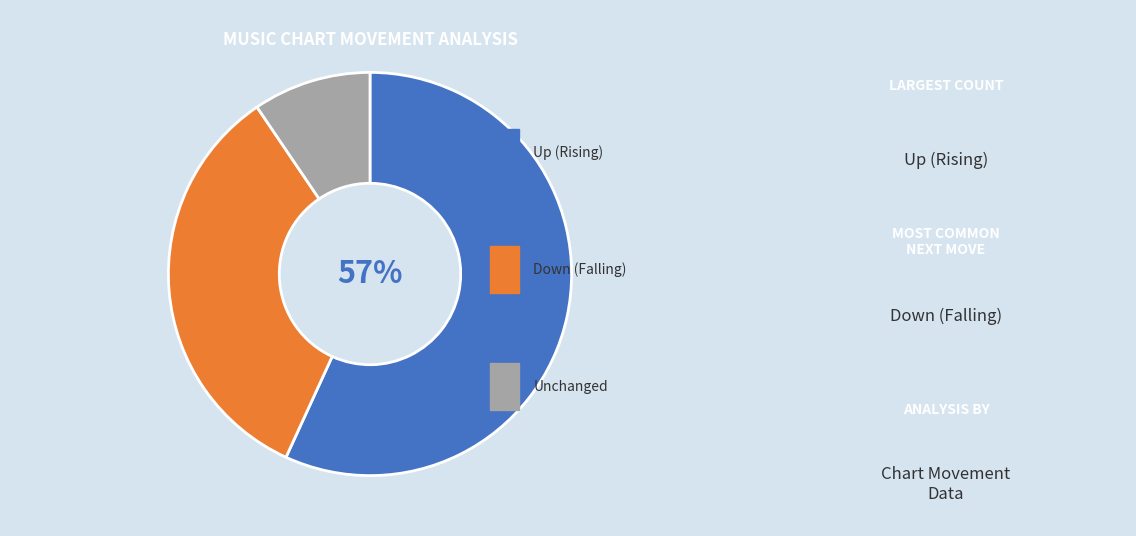

Does any single category account for the majority?

Yes